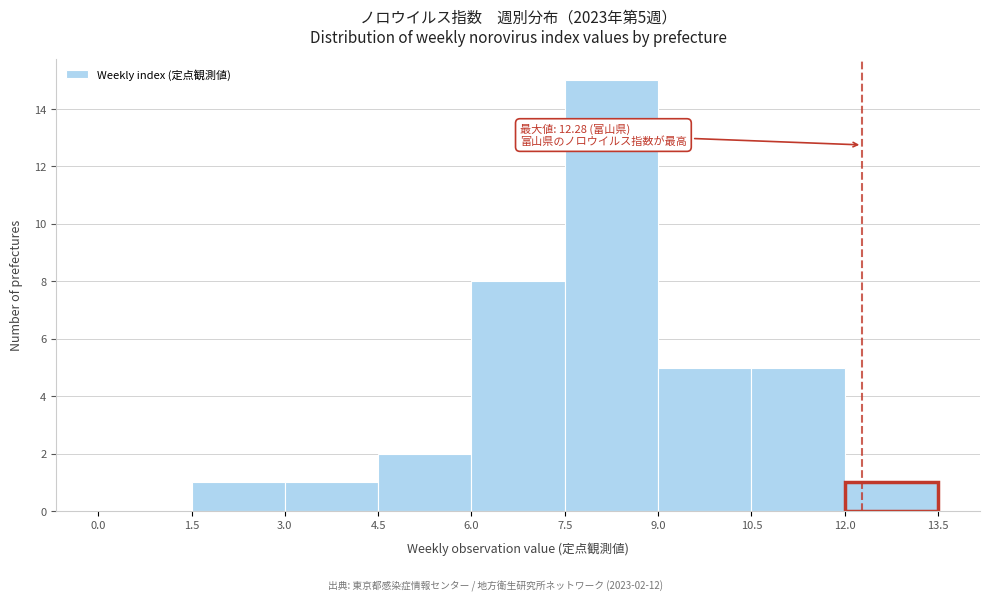

Over which range of the x-axis is the bar tallest?

7.5 to 9.0